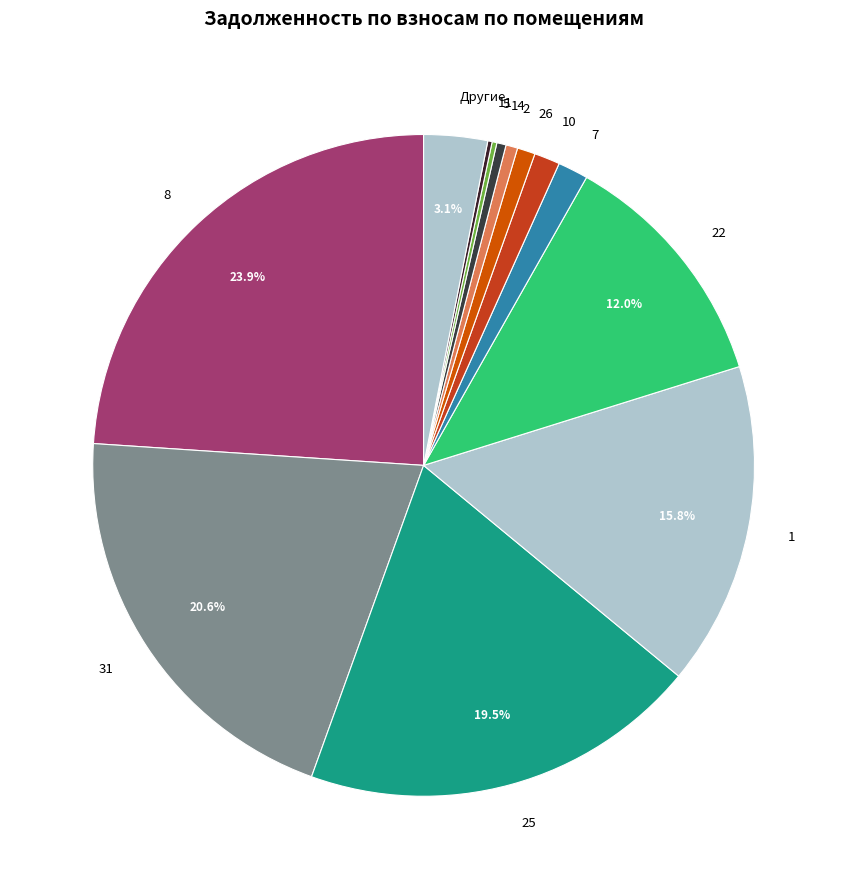

Is the sum of 1 and 26 greater than half?

No